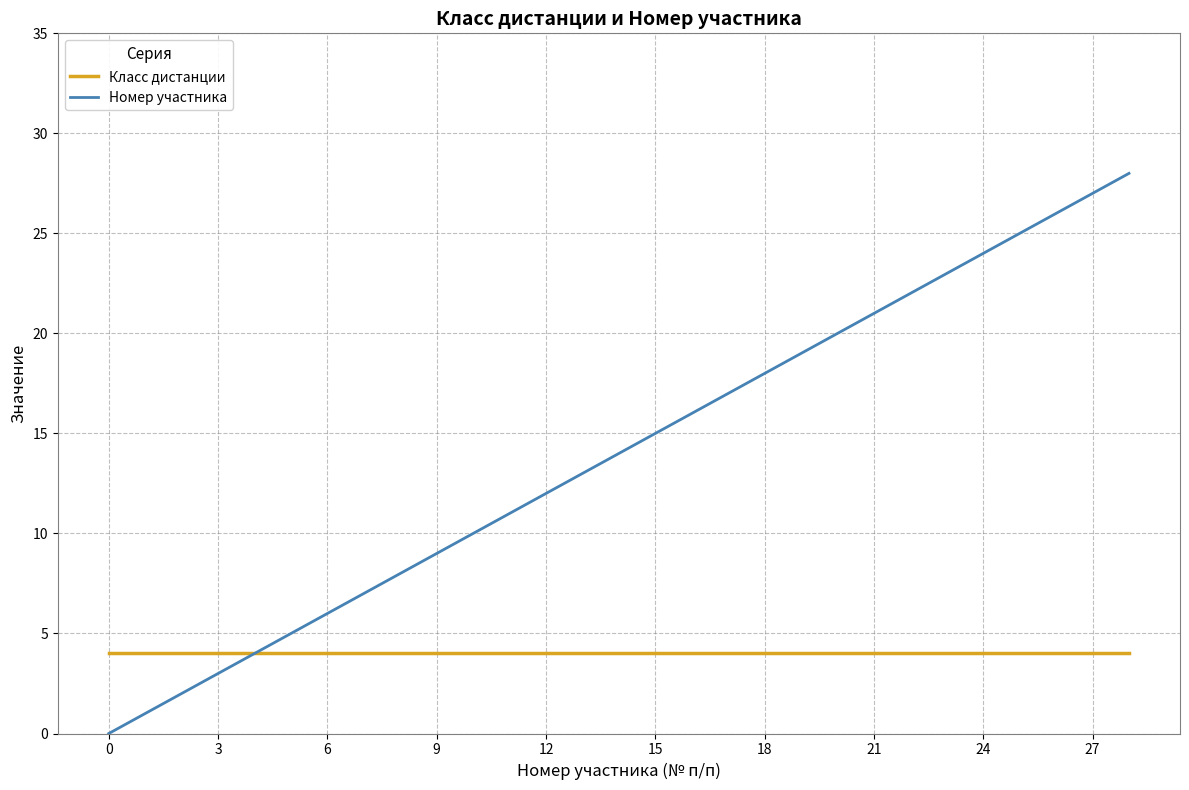

List the series in order of their peak value, highest first.

Номер участника, Класс дистанции